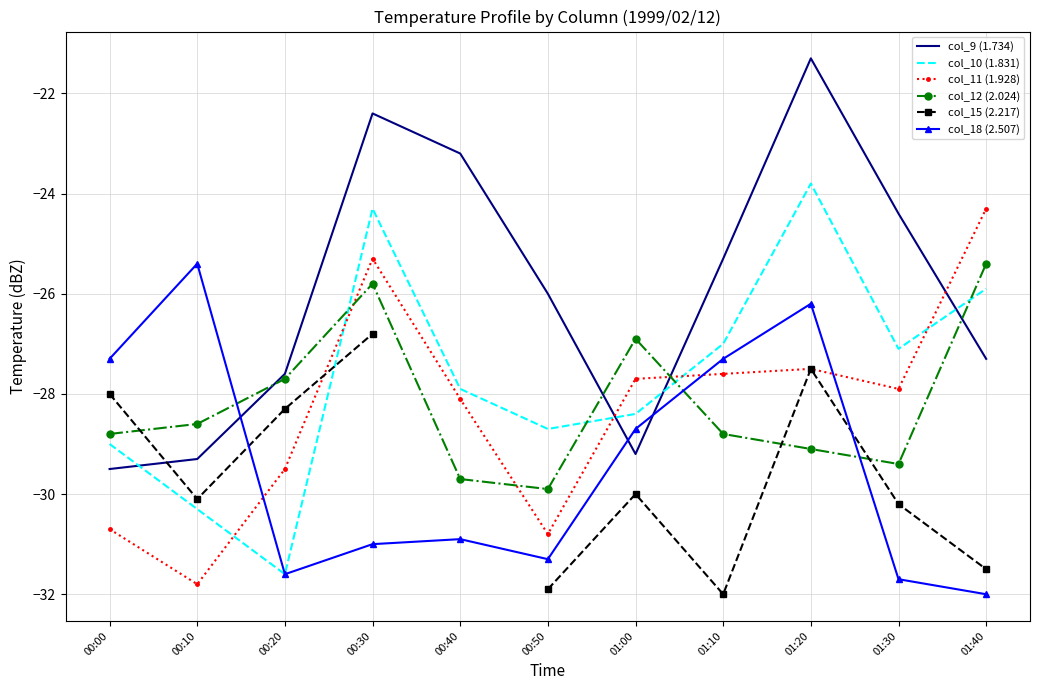

Count the number of categories in the chart.

11